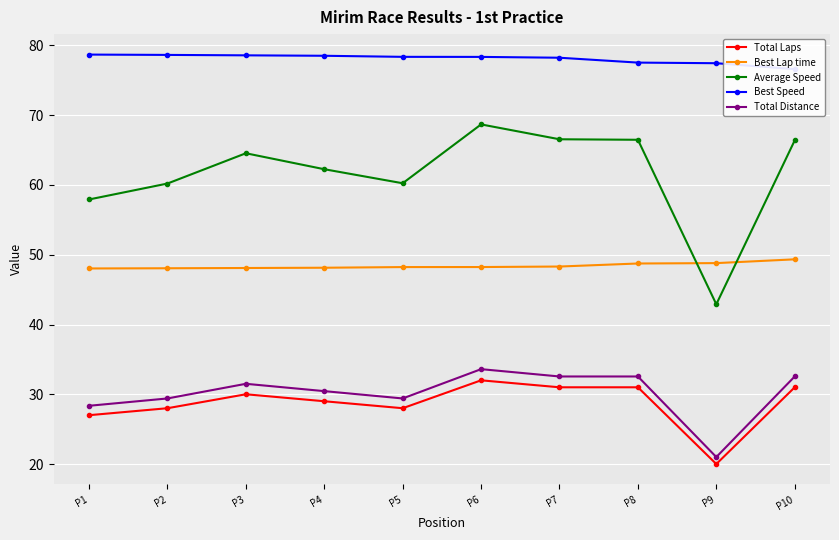

What is the value of the Total Laps point at the 3rd from the left?

30.0